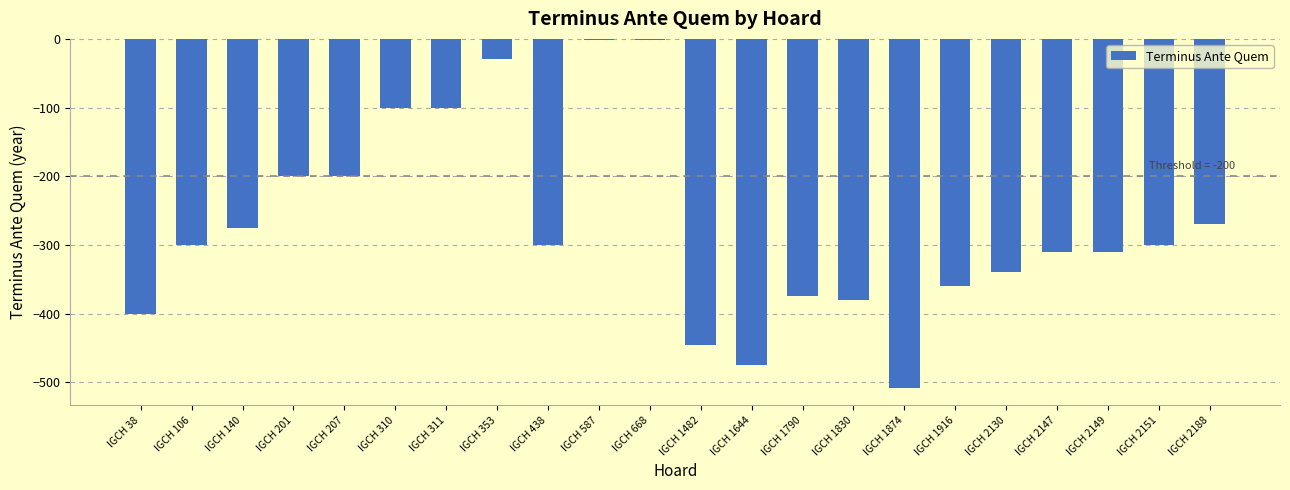

Is it true that the value at IGCH 106 is -127?

False